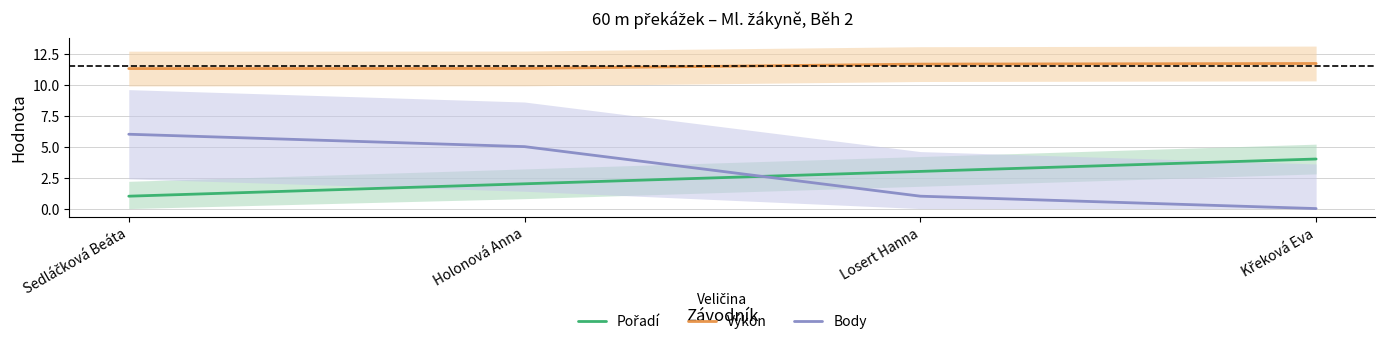

What is the difference between the maximum and minimum values in the Pořadí series?

3.0